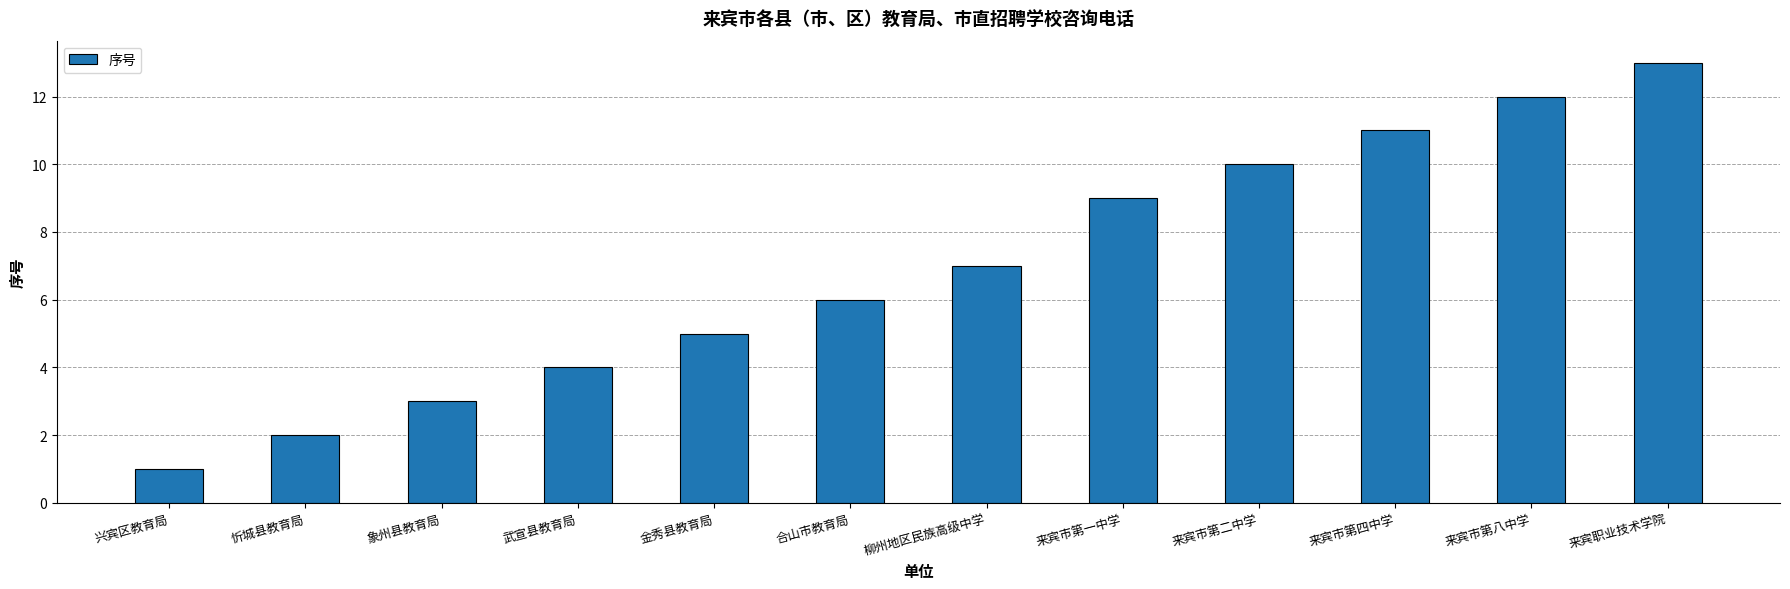

Which label corresponds to the largest value in the chart?

来宾职业技术学院